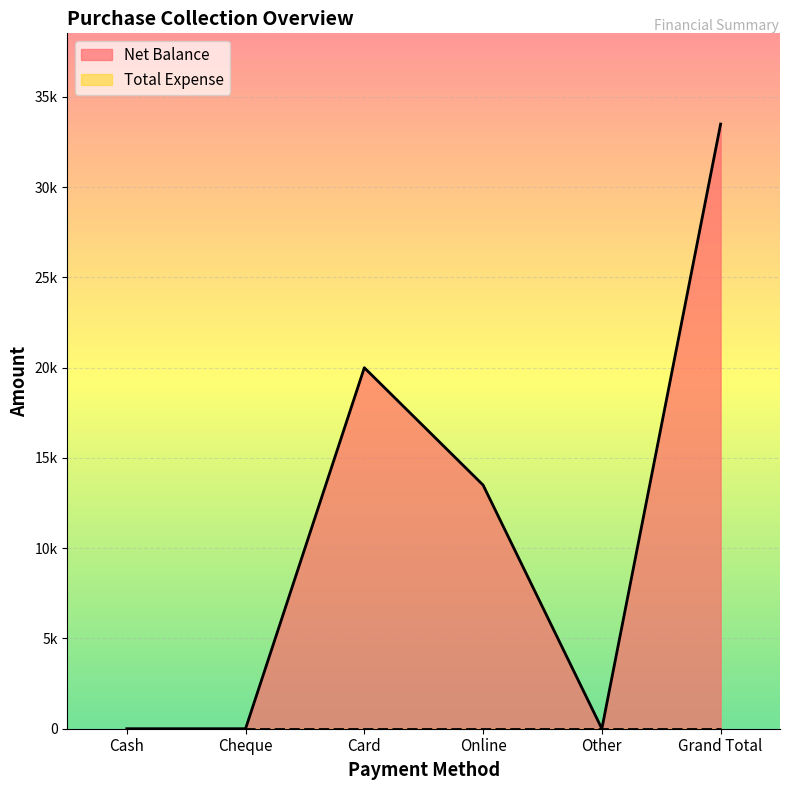

Which has a higher value, Card or Cheque?

Card